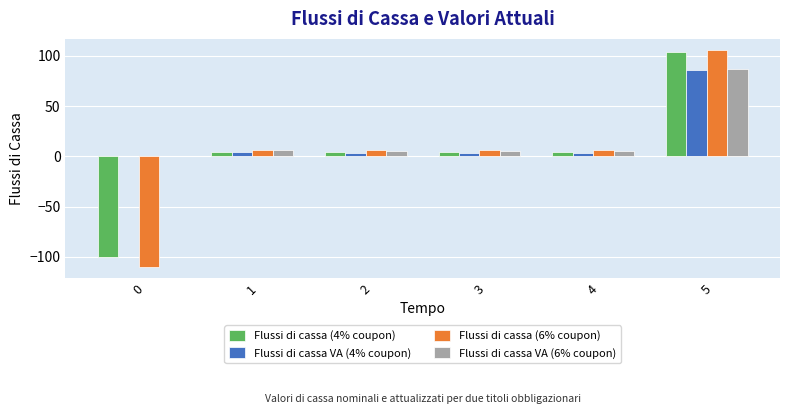

Are the bars grouped side by side (vs. stacked)?

Yes